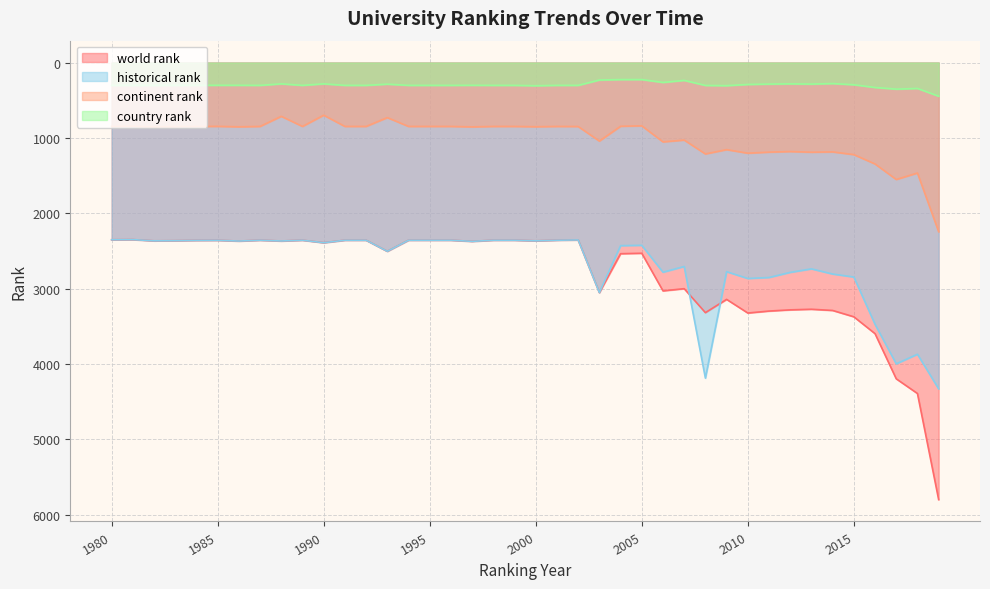

Which label corresponds to the smallest value in the chart?

2004